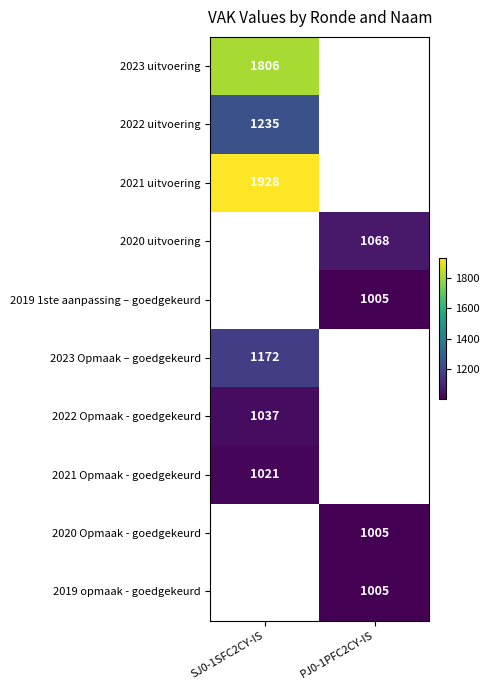

True or false: 2021 uitvoering has a value of 1928 at SJ0-1SFC2CY-IS.

True